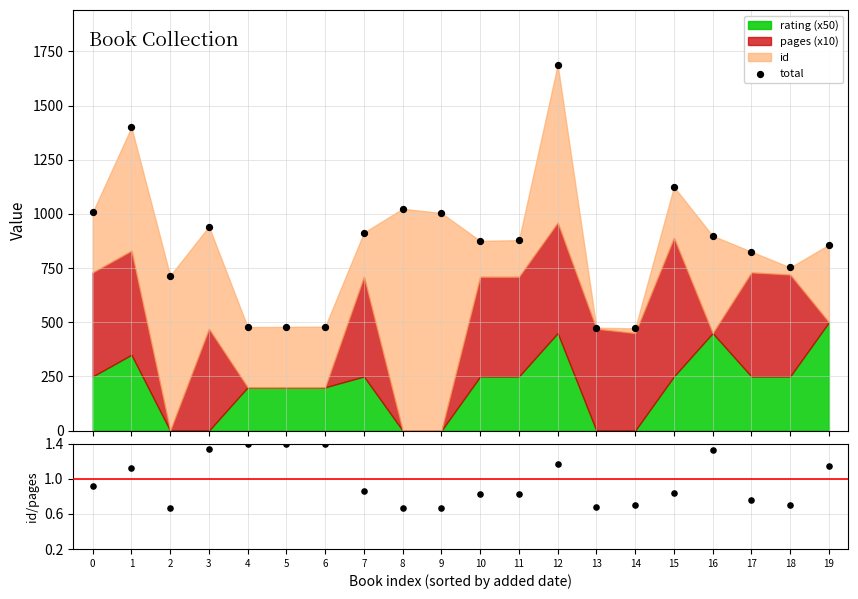

Which series has the largest total across all categories?

total